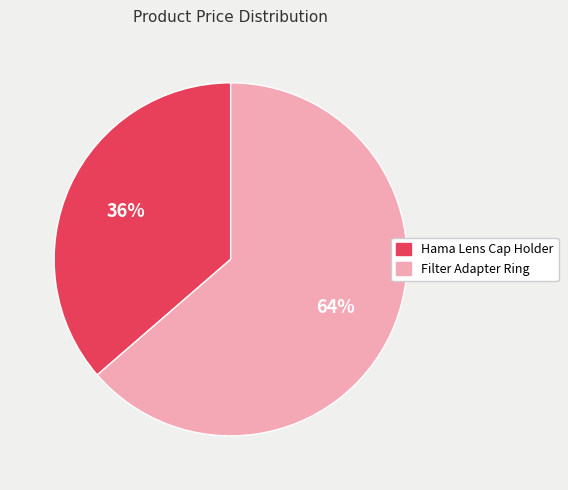

Is there any slice that represents more than half of the pie?

Yes